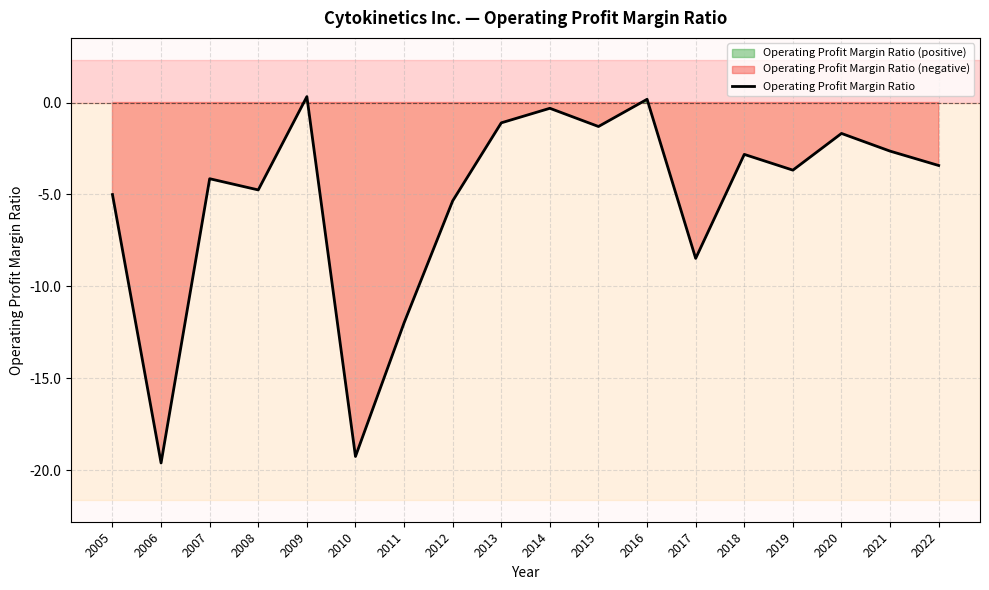

How many points are higher than both their immediate neighbors (excluding endpoints)?

6